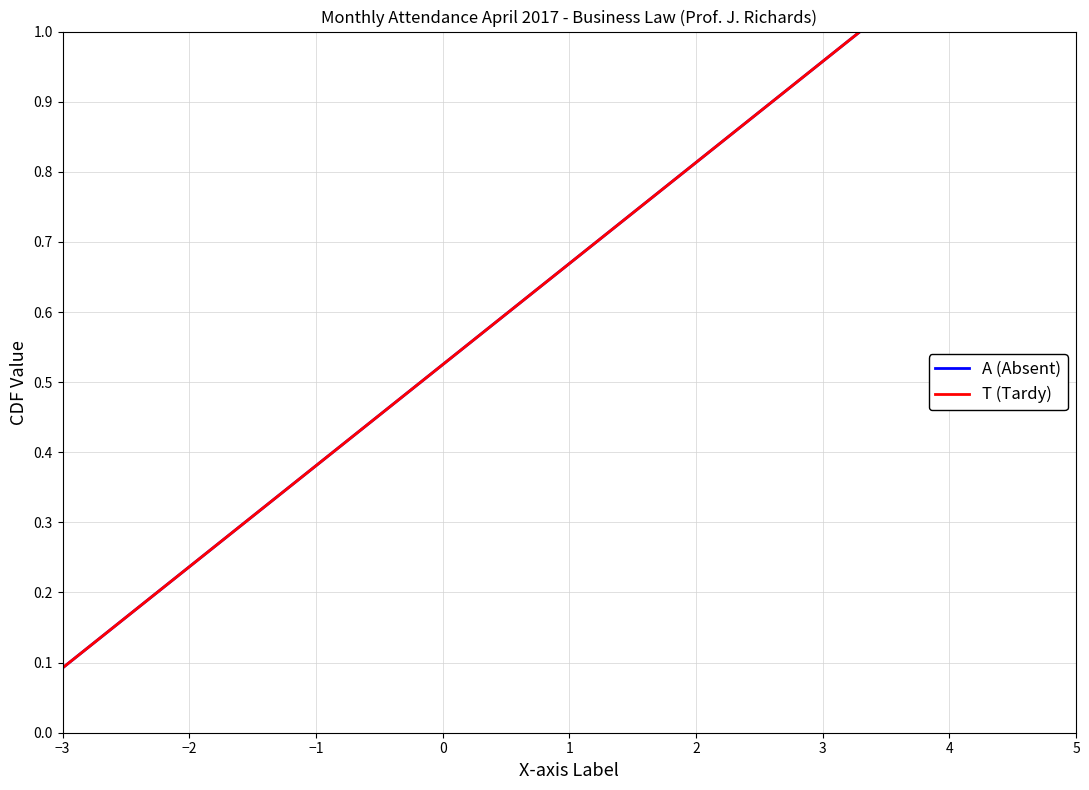

Is this an area chart (filled region under the line)?

No